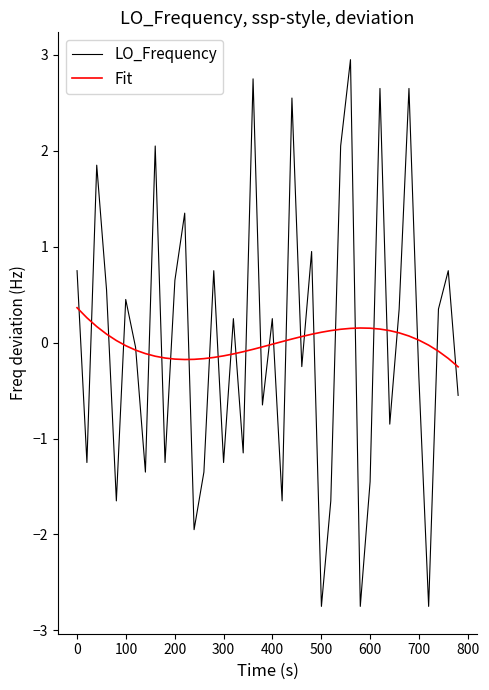

Which series has the largest range (max minus min)?

LO_Frequency